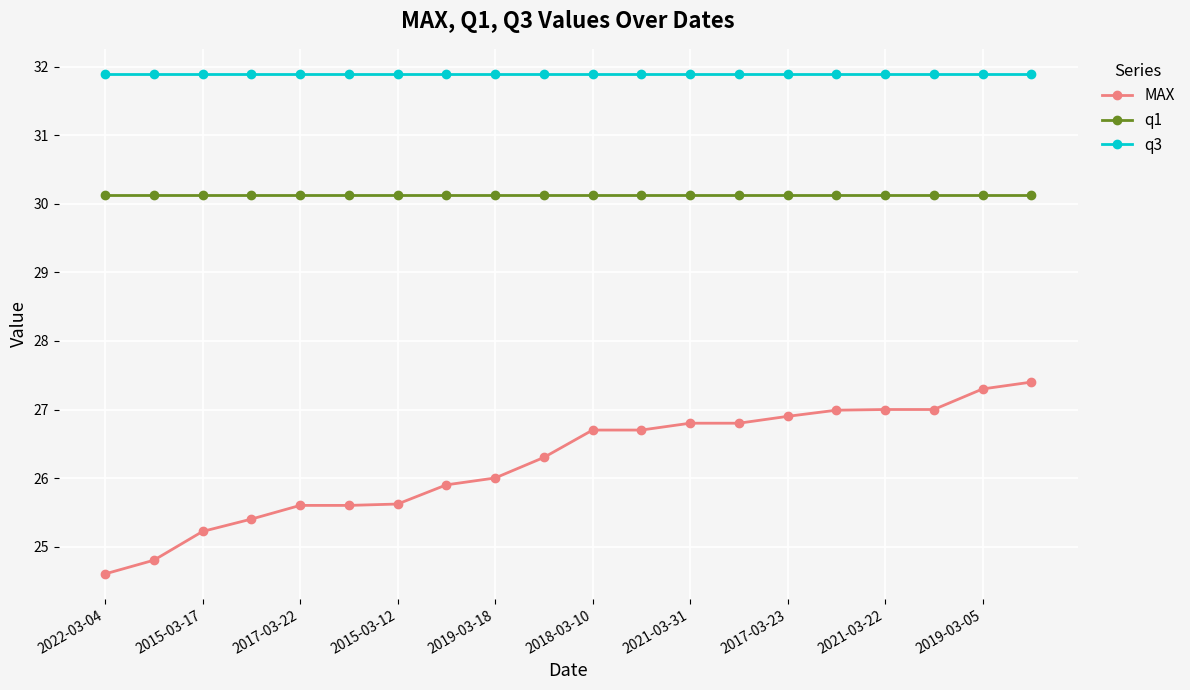

True or false: q1 and MAX cross at least once.

False